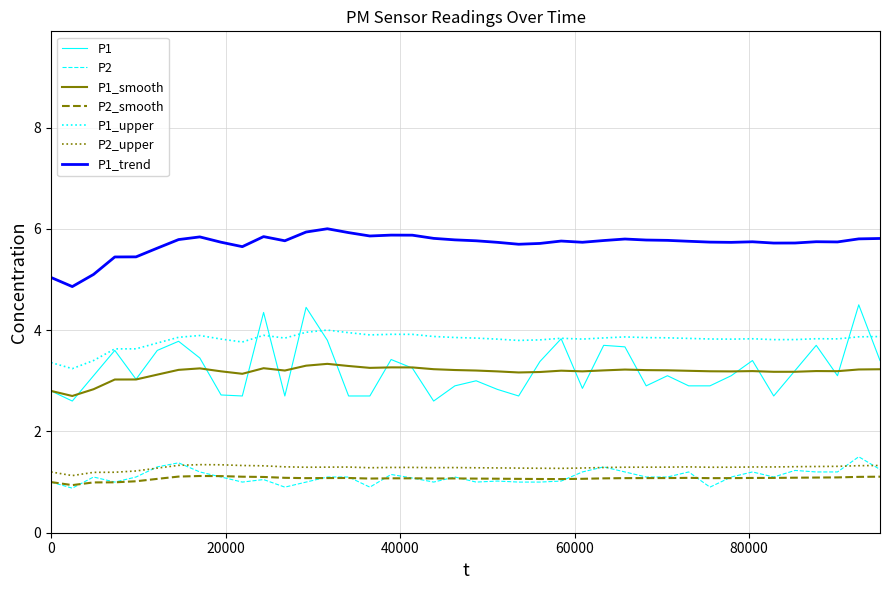

What is the lowest value of the P1 series?

2.6